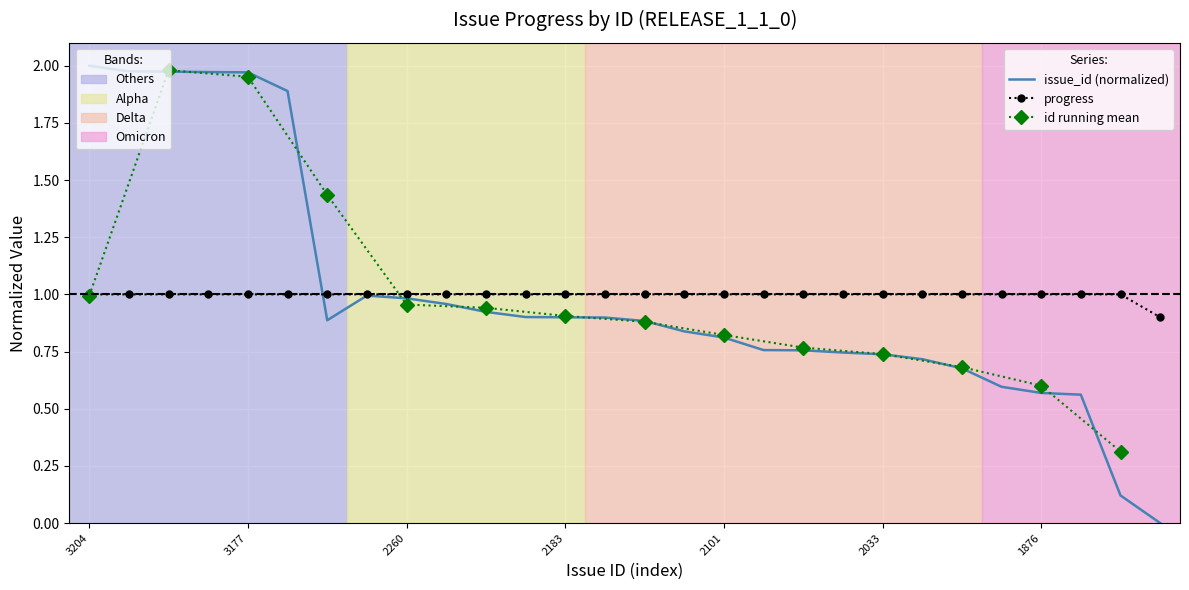

True or false: progress has a value of 0.4 at 1348.

False